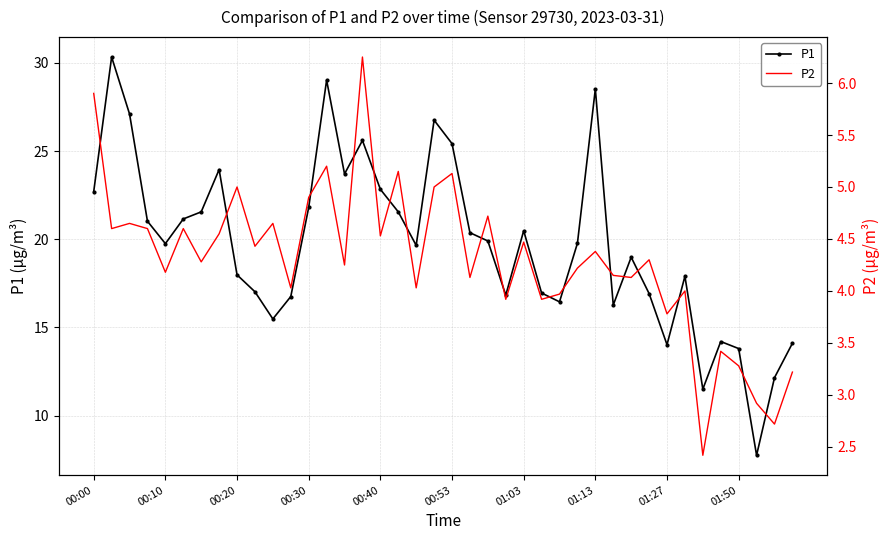

Rank the series by their maximum value, from highest to lowest.

P1, P2